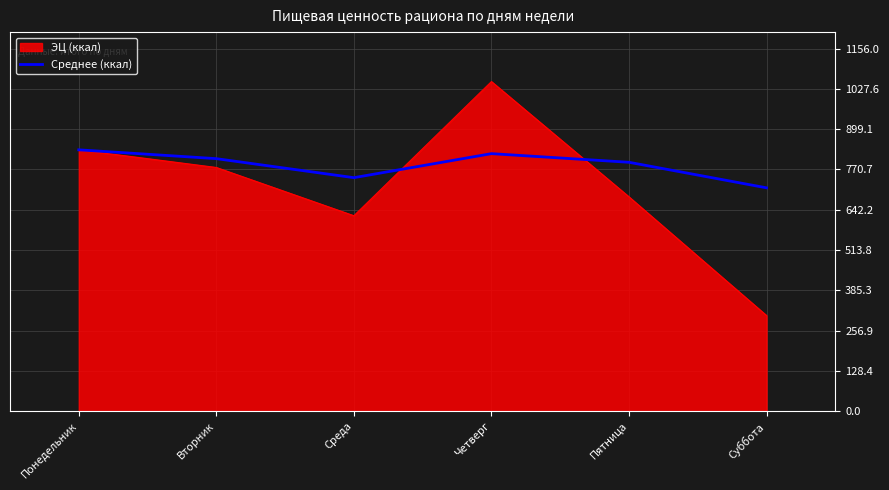

Which category has the lowest value across all series?

Суббота